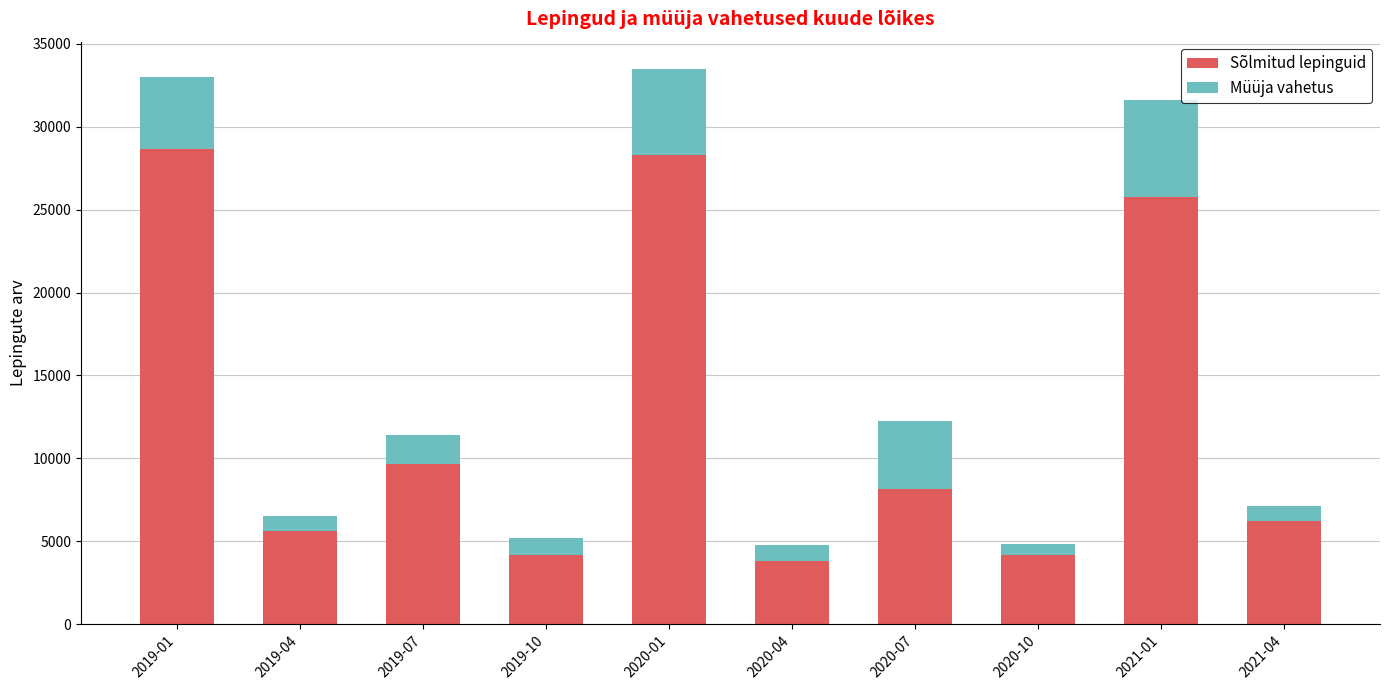

What is the difference between the Sõlmitud lepinguid values at 2020-10 and 2020-07?

4020